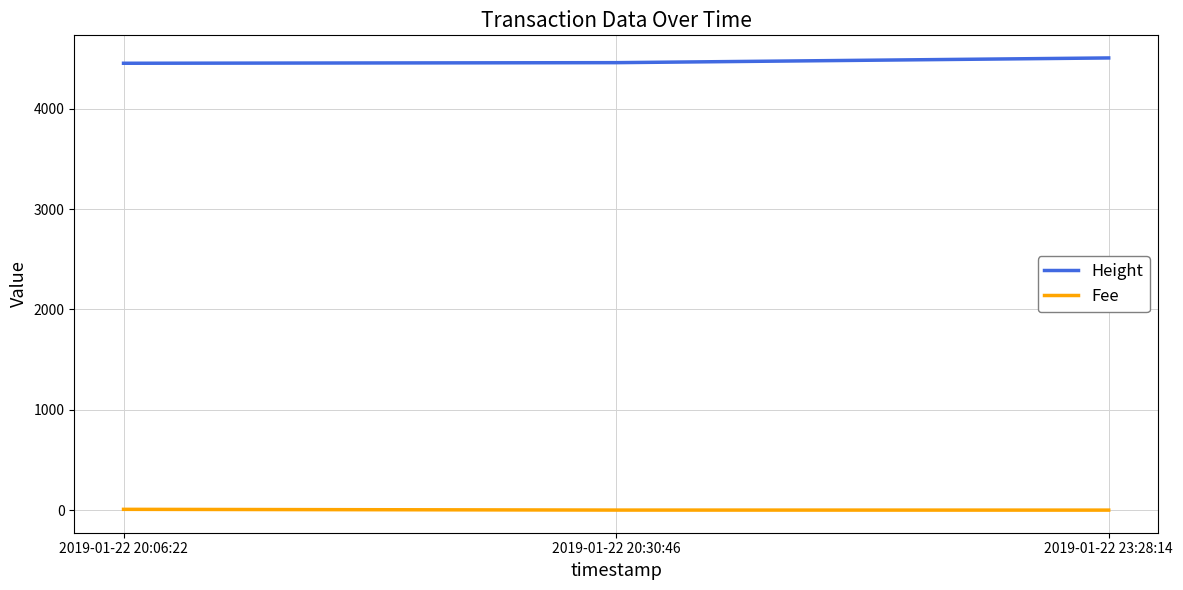

Rank the series by their average value, from lowest to highest.

Fee, Height